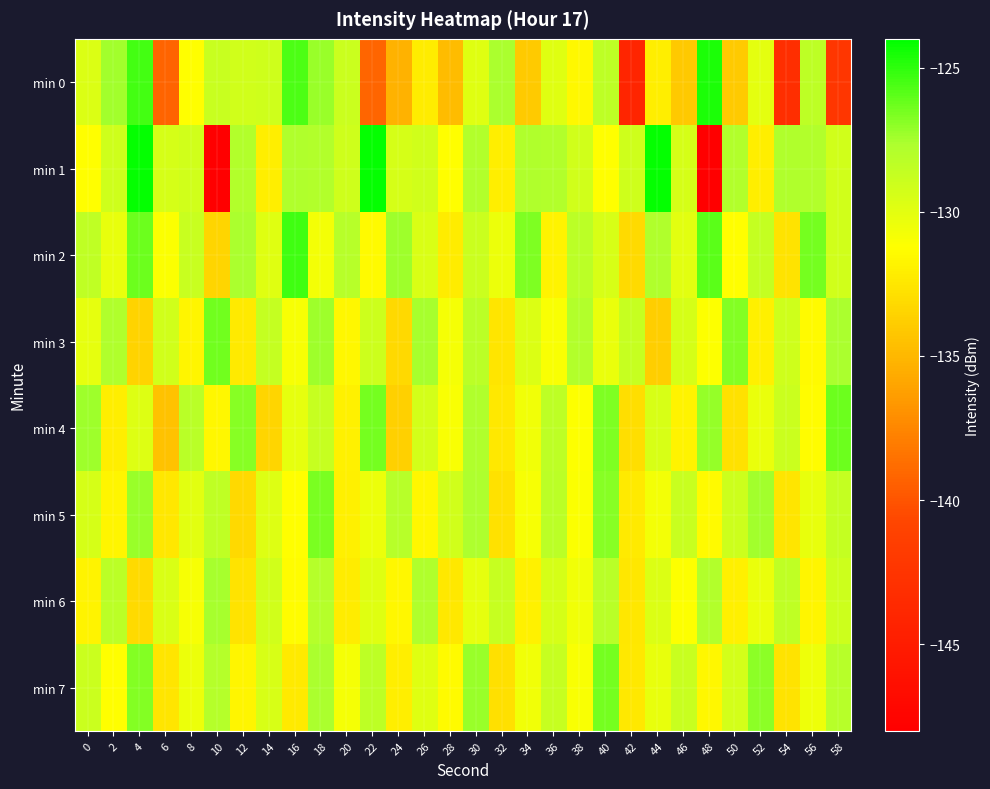

How many data points does each series have?

30